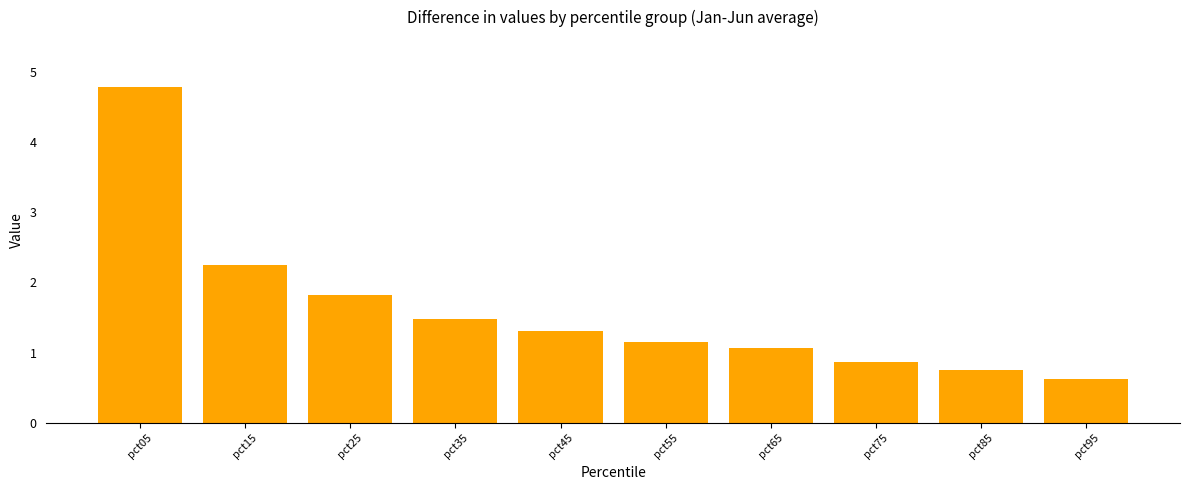

Where does the data first go above 1?

pct05